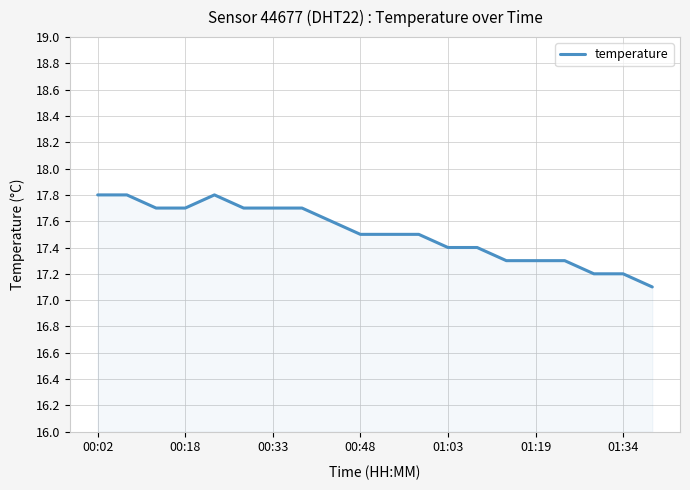

What is the difference between the maximum and minimum values?

0.7